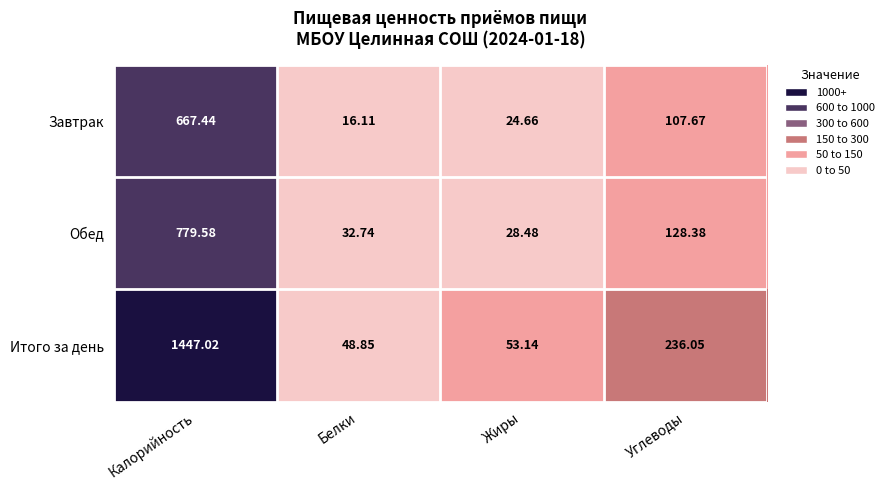

Between Калорийность and Жиры, which series saw the biggest shift?

Итого за день